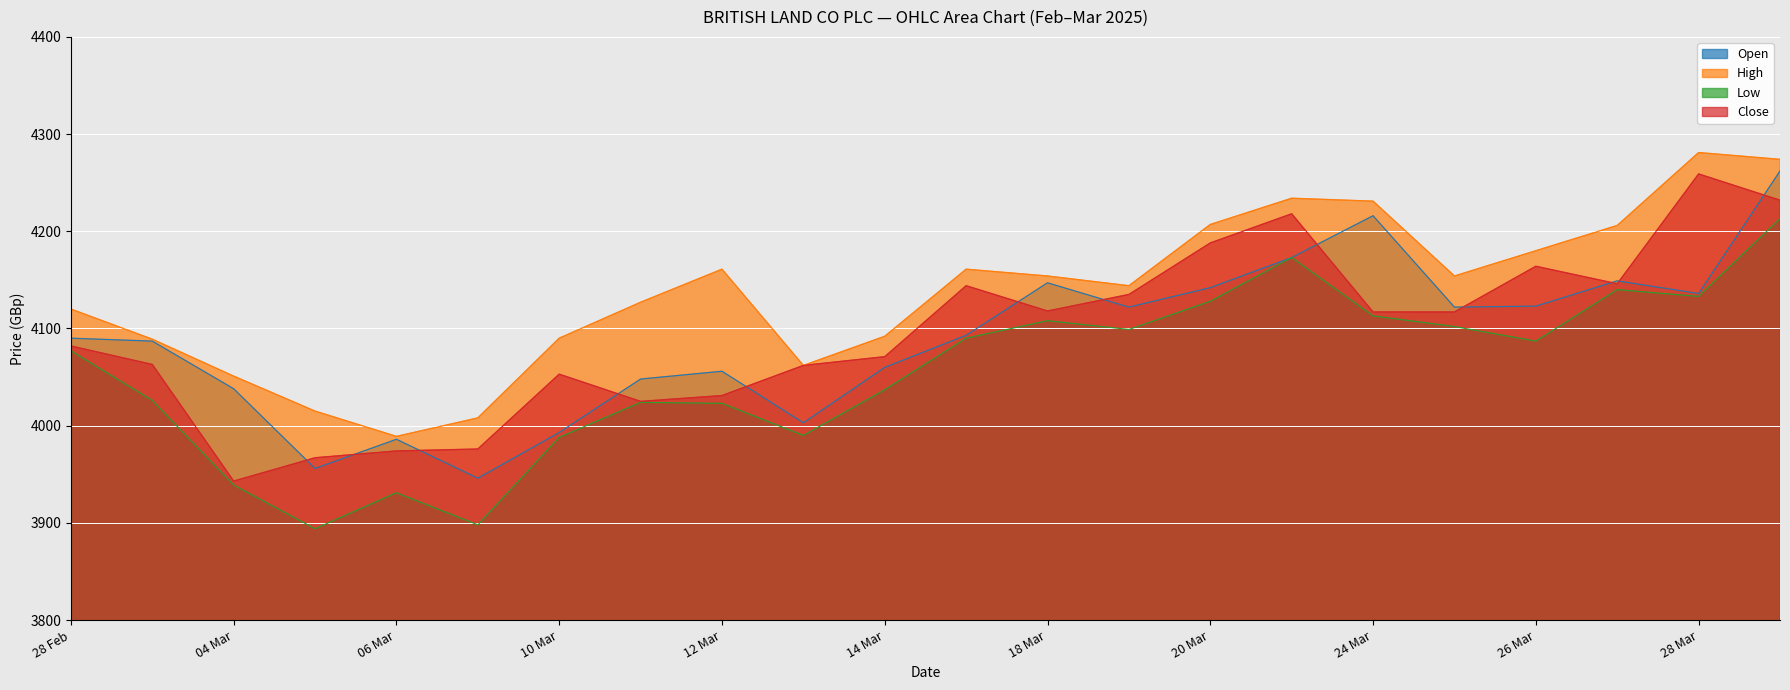

What is the difference between the second highest and second lowest values in the High series?

266